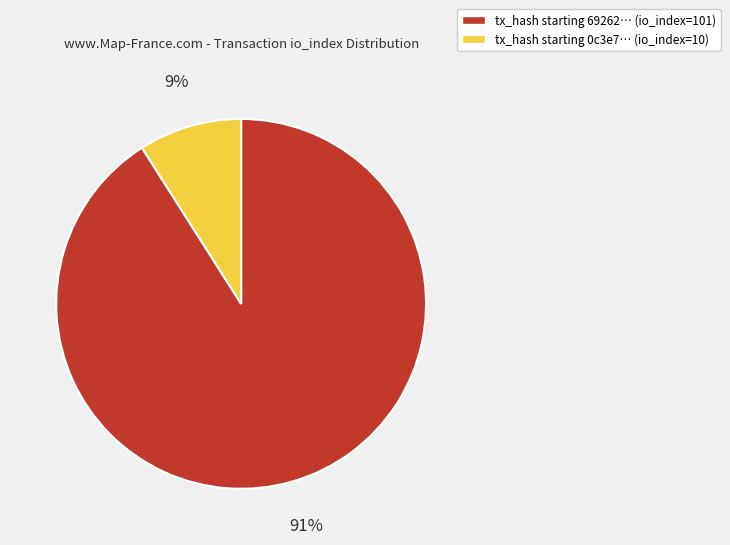

Which has a higher value, tx_hash starting 69262… (io_index=101) or tx_hash starting 0c3e7… (io_index=10)?

tx_hash starting 69262… (io_index=101)